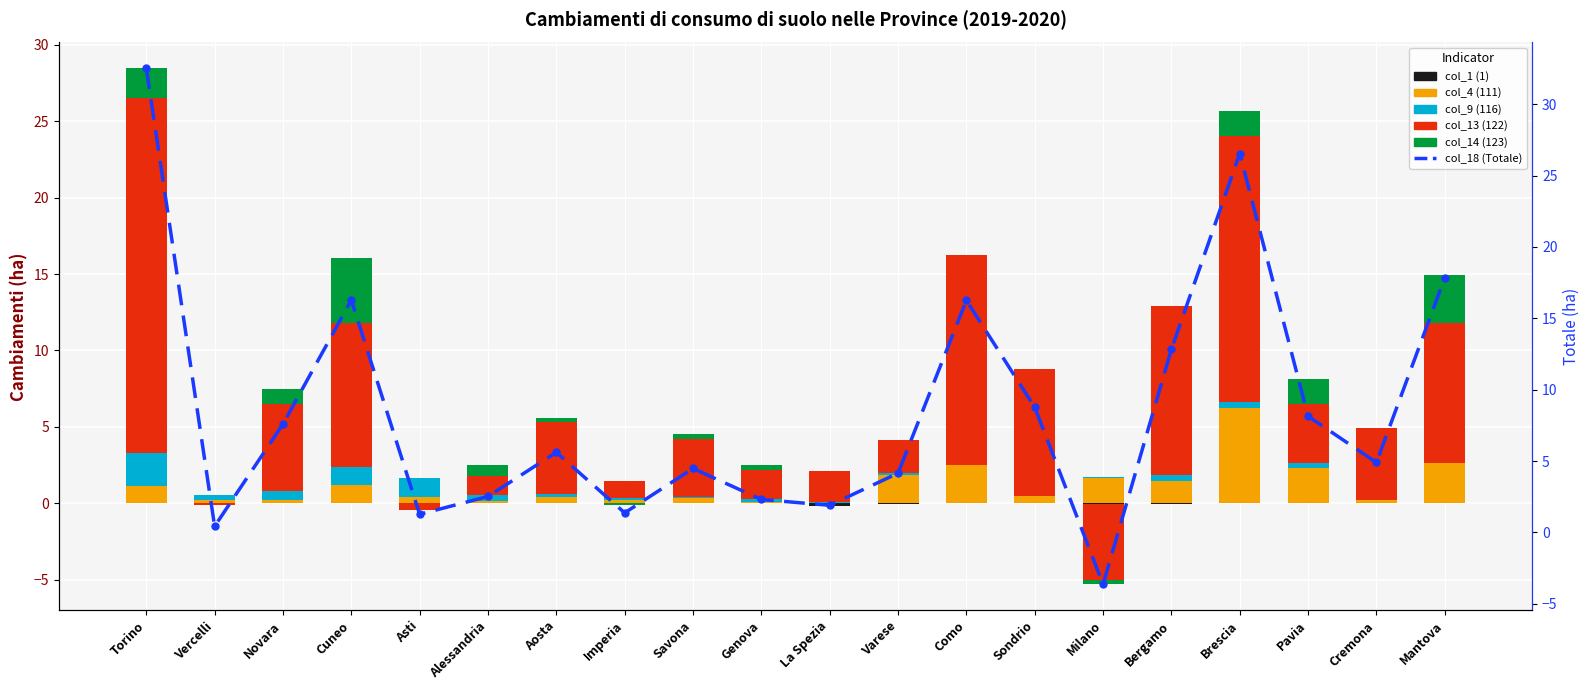

Where is col_1 (1) nearest to the value 0?

Torino